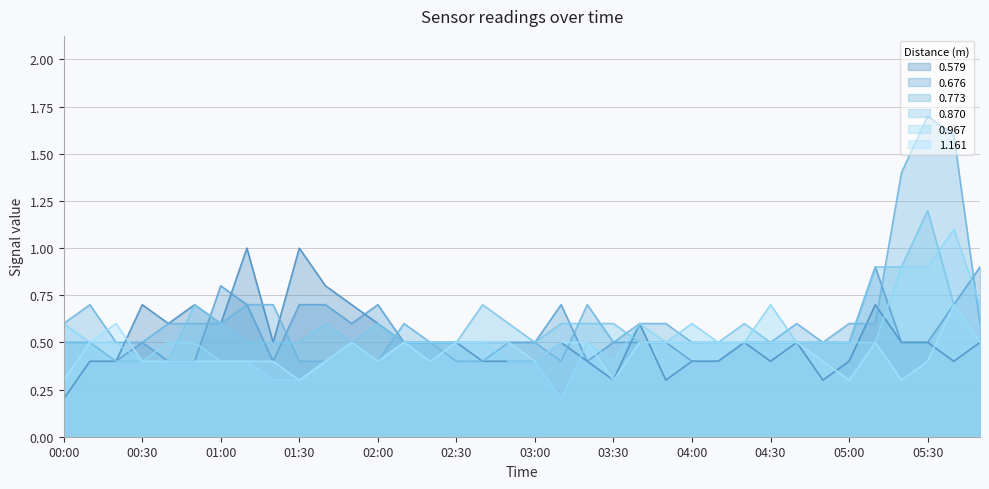

List the series in order of their peak value, highest first.

0.773, 0.870, 0.967, 0.579, 0.676, 1.161